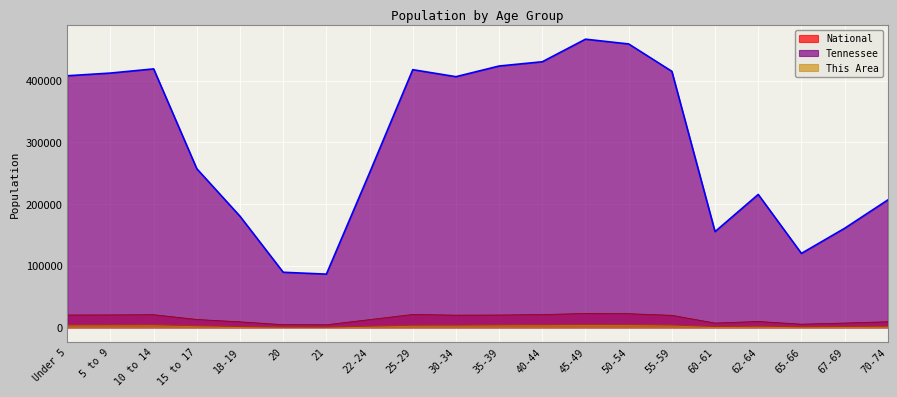

How many distinct data groups are displayed?

3